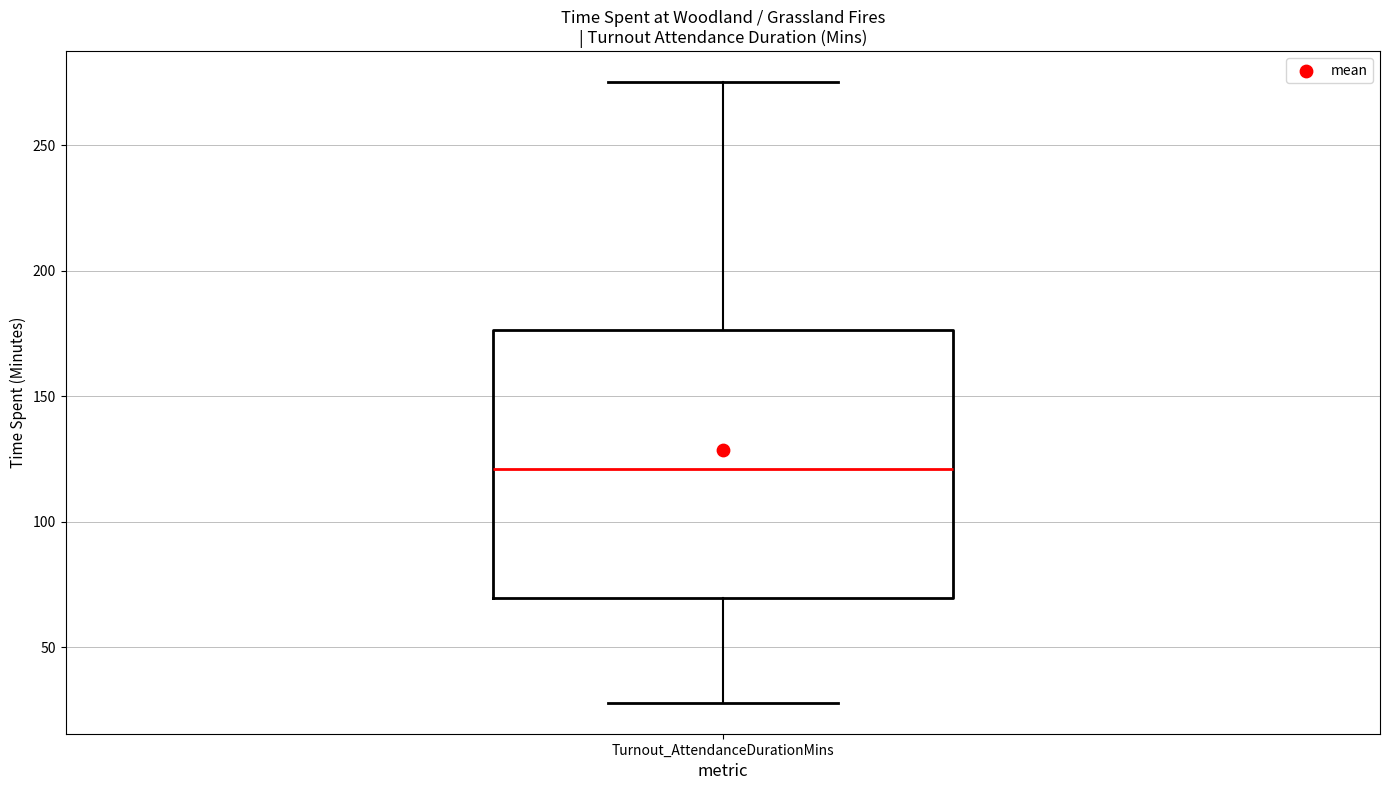

Where does the upper whisker of the box for Turnout_AttendanceDurationMins end on the y-axis? The values are not printed on the chart, so give them approximately, as read against the axis.

275